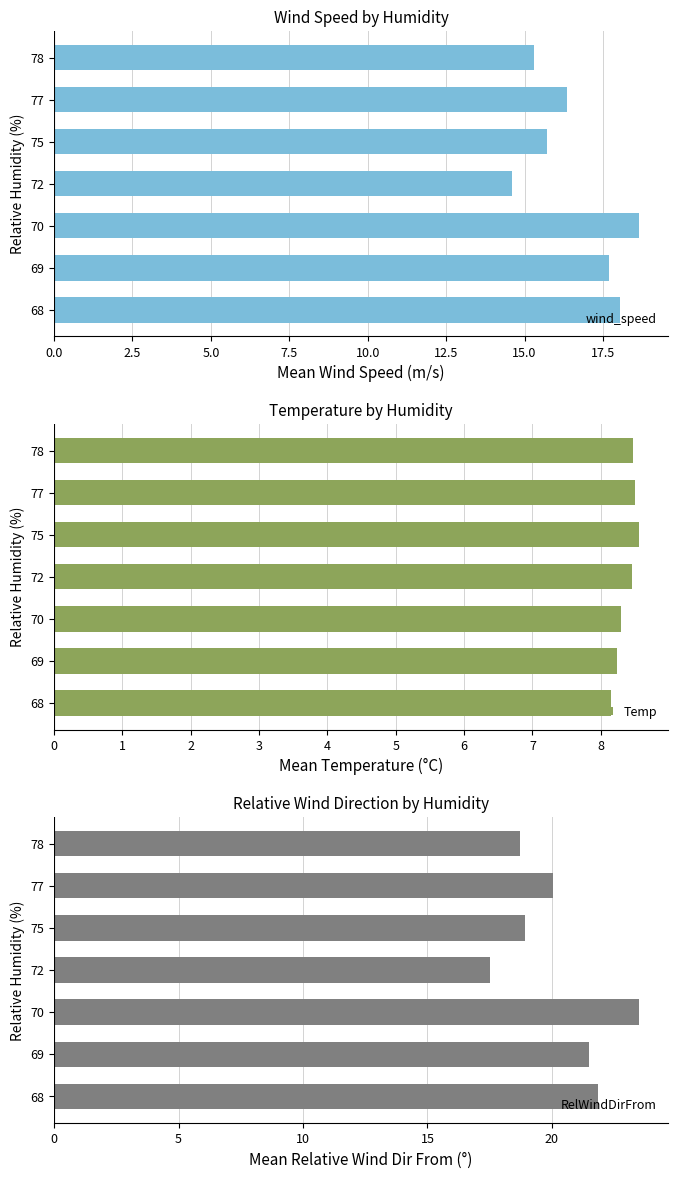

The value of wind_speed at 69 is 29.1. True or false?

False